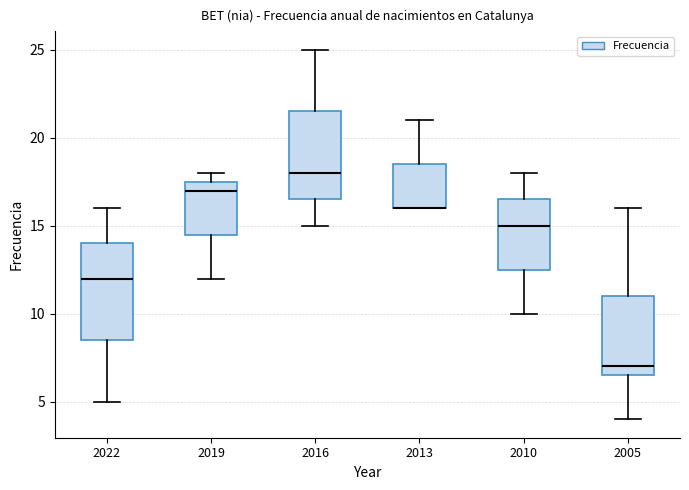

Comparing the boxes themselves (not the whiskers), which one is the tallest?

2022